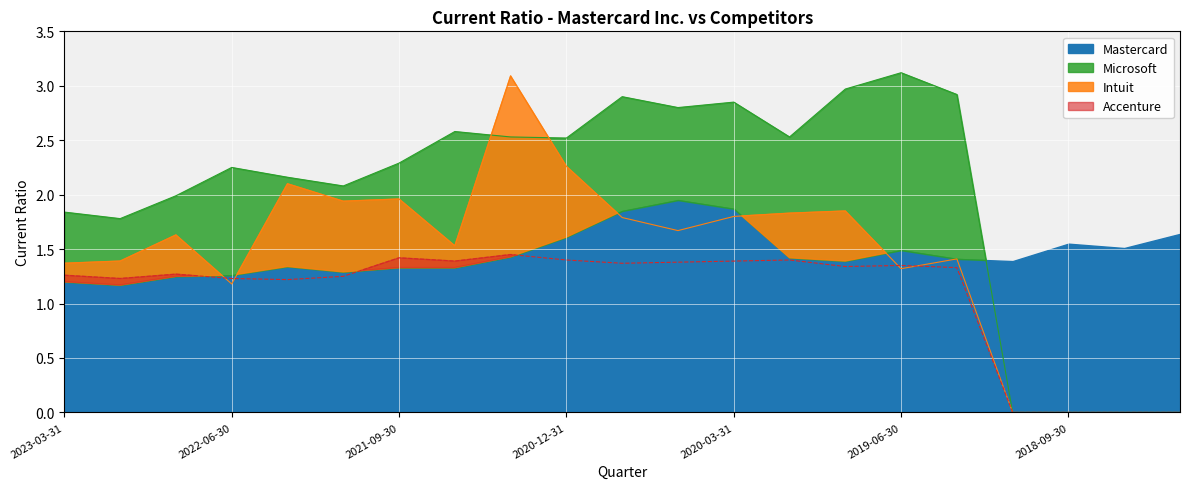

Is the value of Accenture at 2023-03-31 greater than the value of Microsoft at 2020-09-30?

No